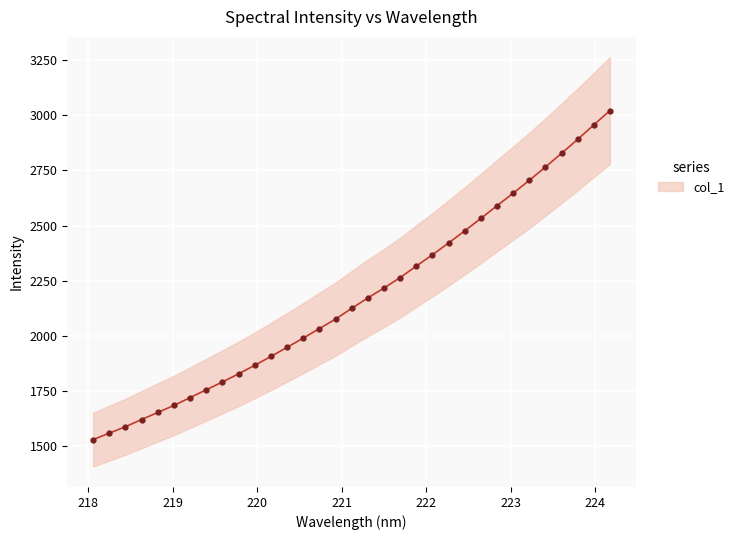

What is the sum of all values?

71826.0